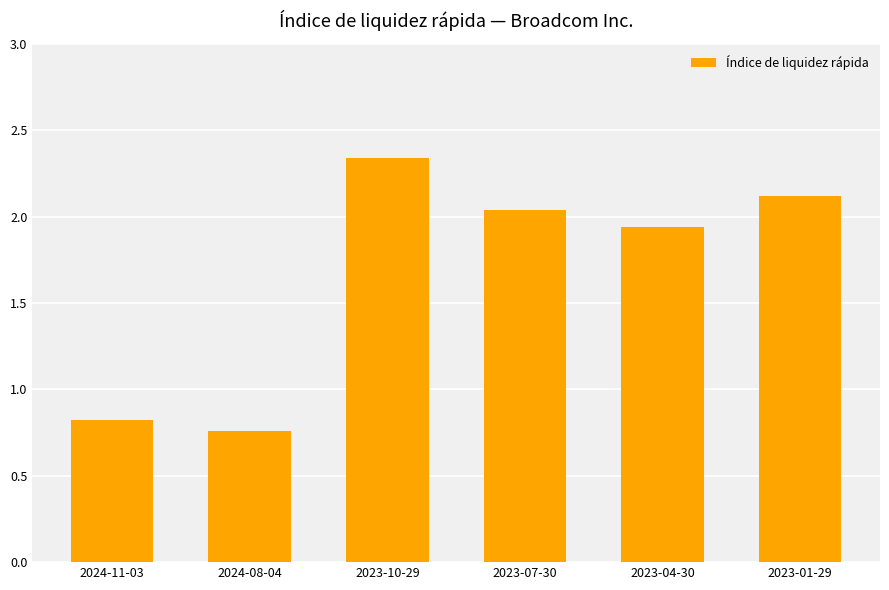

How many bars are there in total?

6